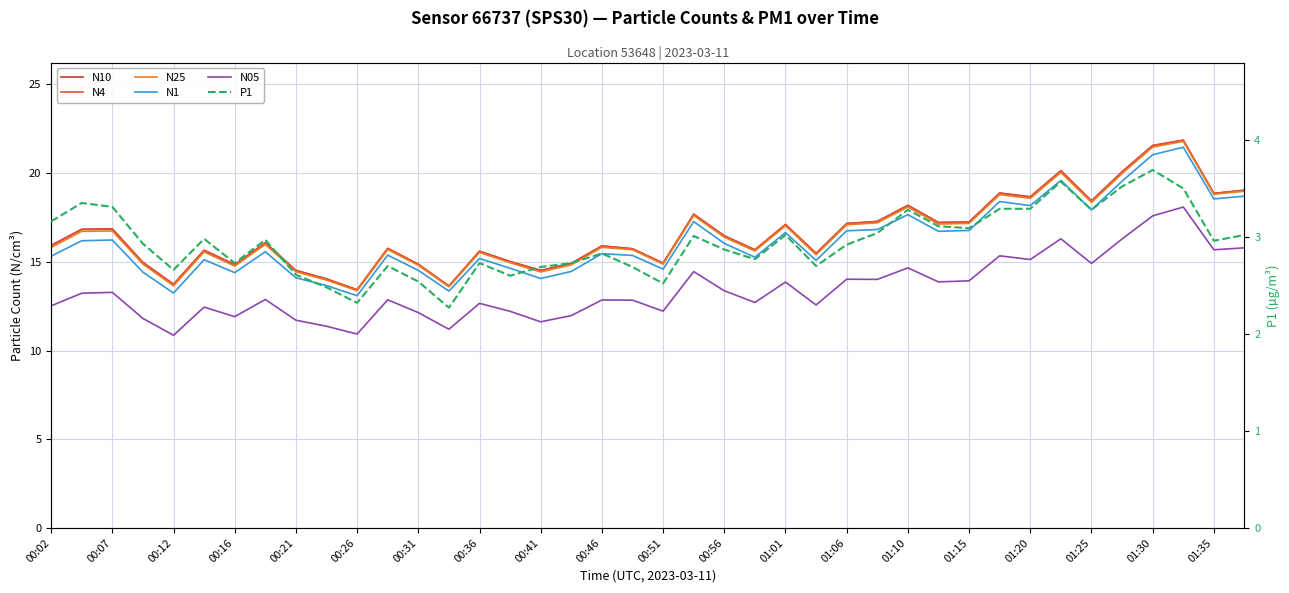

At how many categories does at least one series exceed 10?

40